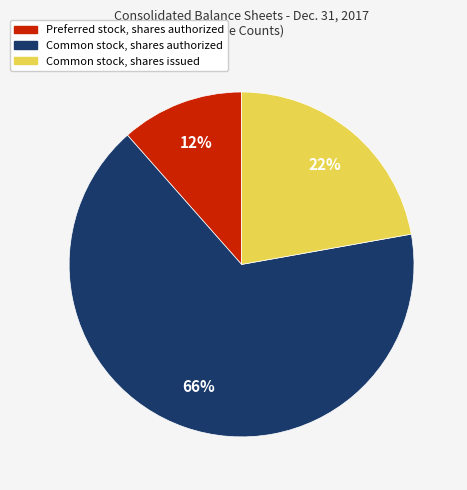

What percentage is the Common stock, shares authorized slice, to the nearest percent?

66%